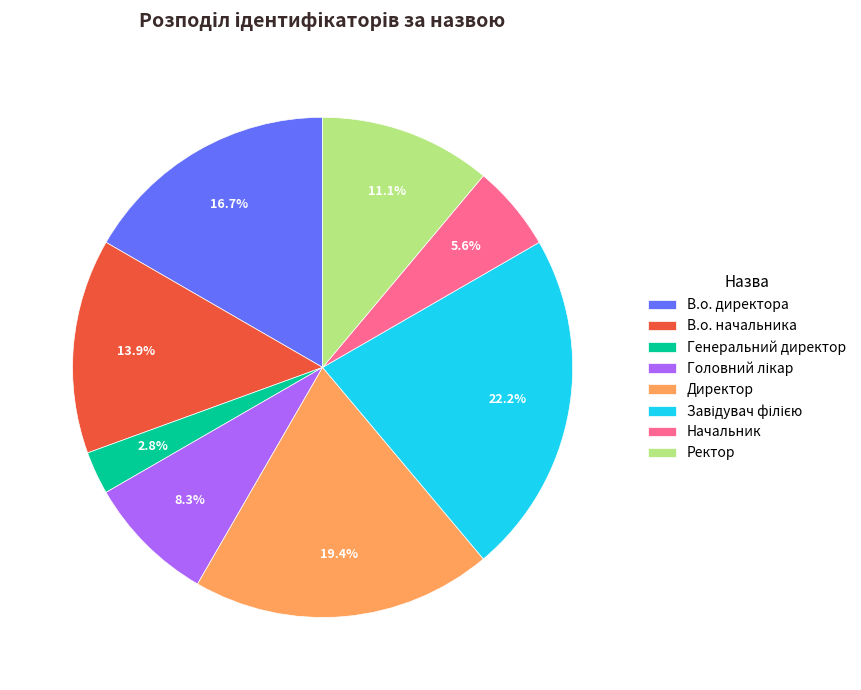

True or false: В.о. директора accounts for 24% of the total.

False